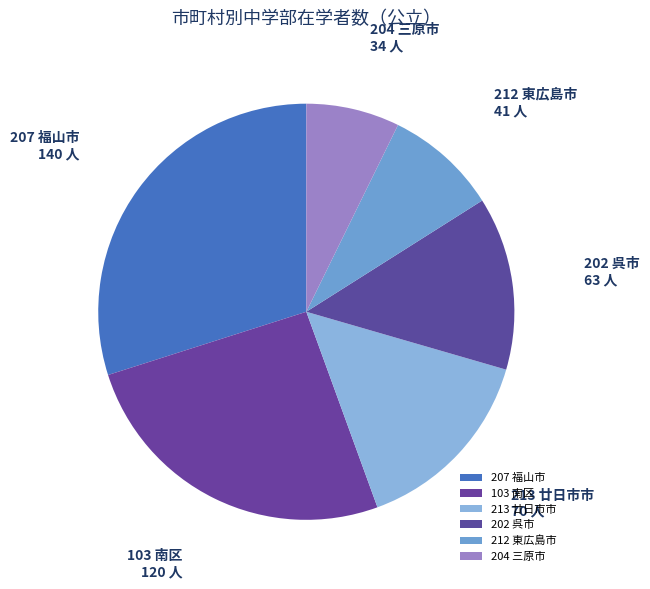

Is the sum of 213 廿日市市 and 103 南区 greater than half?

No